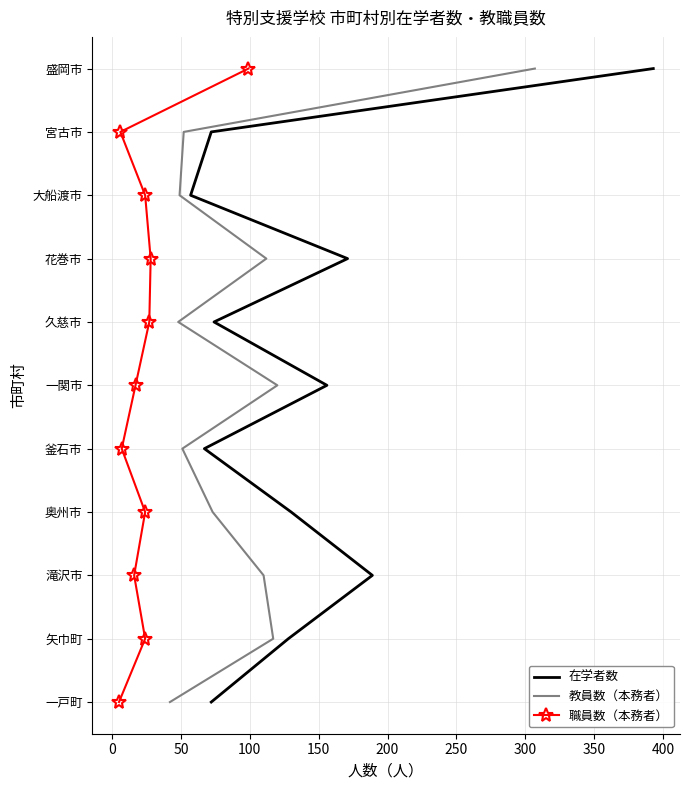

True or false: 在学者数 and 職員数（本務者） intersect in this chart.

False